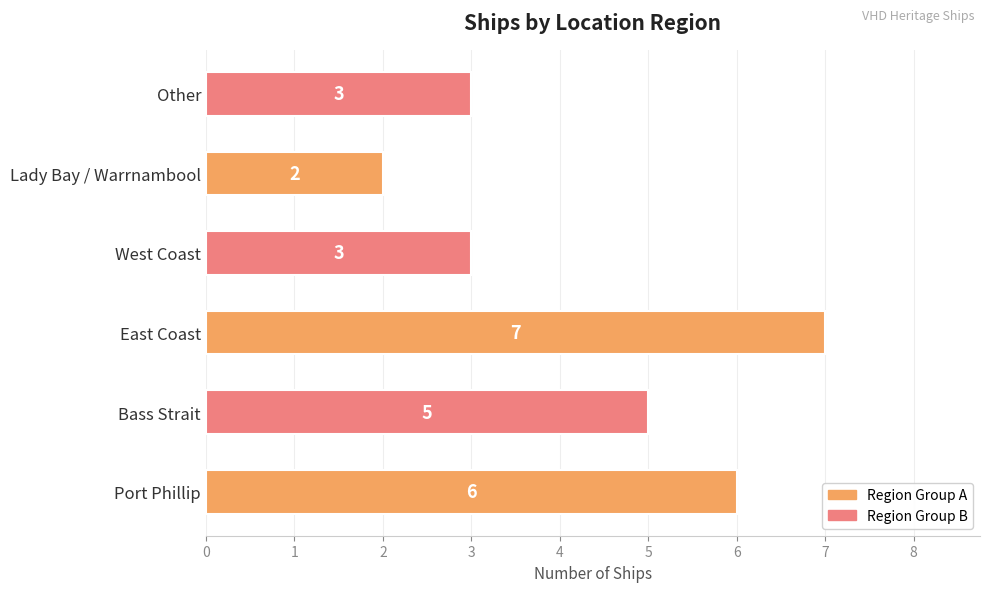

What is the change in value from Port Phillip to West Coast?

-3